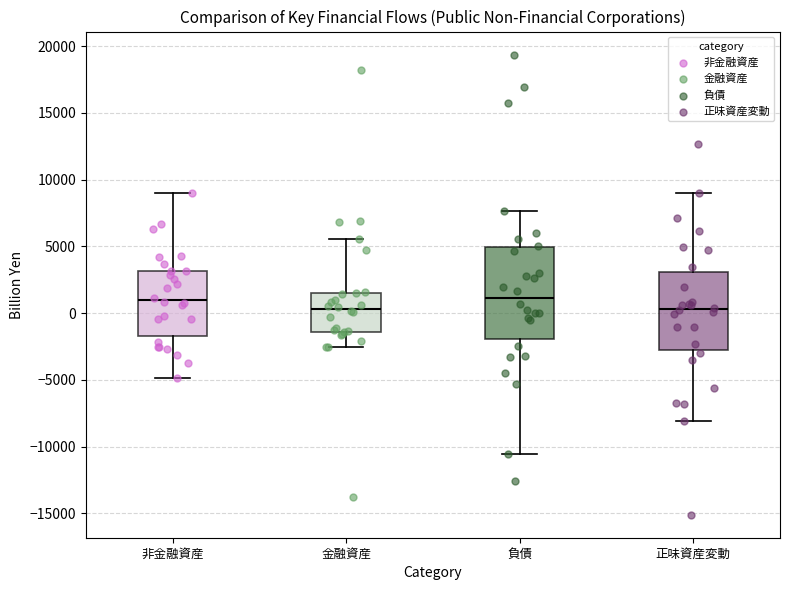

Which box is the tallest, from its lower edge to its upper edge?

負債